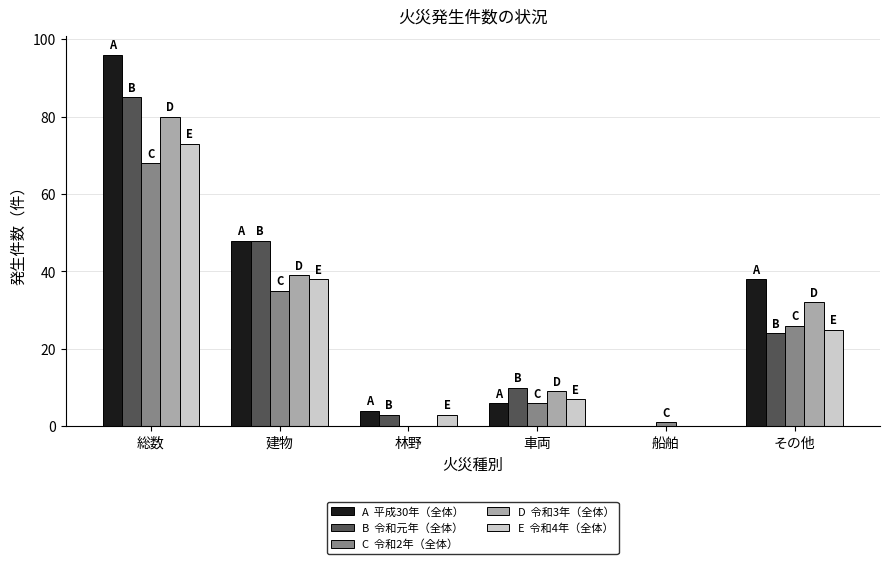

At which category is the sum across all series the highest?

総数